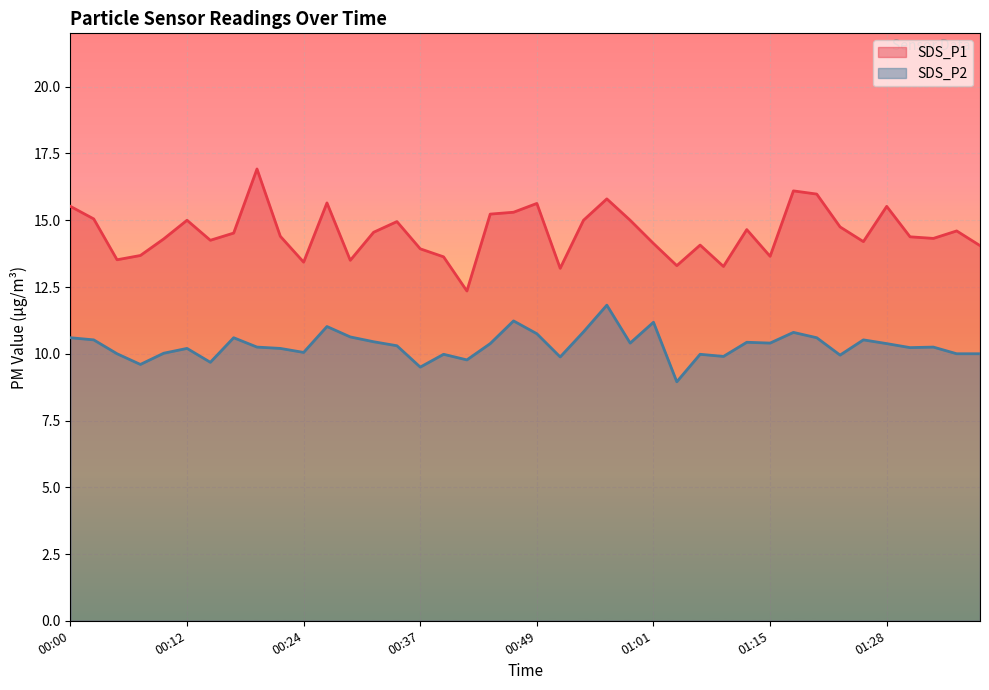

Reading left to right, list all the values displayed in this chart.

SDS_P1: 00:00=15.5	00:02=15.1	00:05=13.5	00:07=13.7	00:10=14.3	00:12=15.0	00:15=14.2	00:17=14.5	00:19=16.9	00:22=14.4	00:24=13.4	00:27=15.7	00:29=13.5	00:32=14.6	00:34=14.9	00:37=13.9	00:39=13.6	00:42=12.3	00:44=15.2	00:46=15.3	00:49=15.6	00:51=13.2	00:54=15.0	00:56=15.8	00:59=15.0	01:01=14.1	01:04=13.3	01:06=14.1	01:09=13.3	01:12=14.7	01:15=13.7	01:17=16.1	01:20=16.0	01:23=14.8	01:26=14.2	01:28=15.5	01:31=14.4	01:33=14.3	01:36=14.6	01:38=14.1
SDS_P2: 00:00=10.6	00:02=10.5	00:05=10.0	00:07=9.6	00:10=10.0	00:12=10.2	00:15=9.7	00:17=10.6	00:19=10.2	00:22=10.2	00:24=10.1	00:27=11.0	00:29=10.6	00:32=10.4	00:34=10.3	00:37=9.5	00:39=10.0	00:42=9.8	00:44=10.4	00:46=11.2	00:49=10.8	00:51=9.9	00:54=10.8	00:56=11.8	00:59=10.4	01:01=11.2	01:04=8.9	01:06=10.0	01:09=9.9	01:12=10.4	01:15=10.4	01:17=10.8	01:20=10.6	01:23=9.9	01:26=10.5	01:28=10.4	01:31=10.2	01:33=10.2	01:36=10.0	01:38=10.0